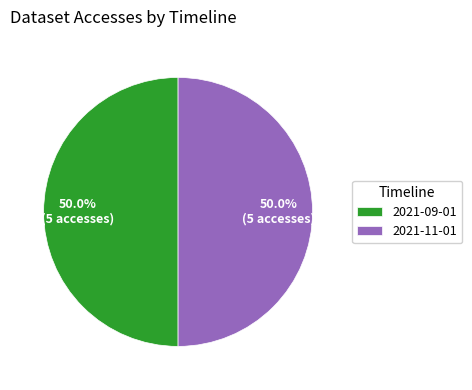

To the nearest percent, what is the difference between the largest and smallest slice percentages?

0%